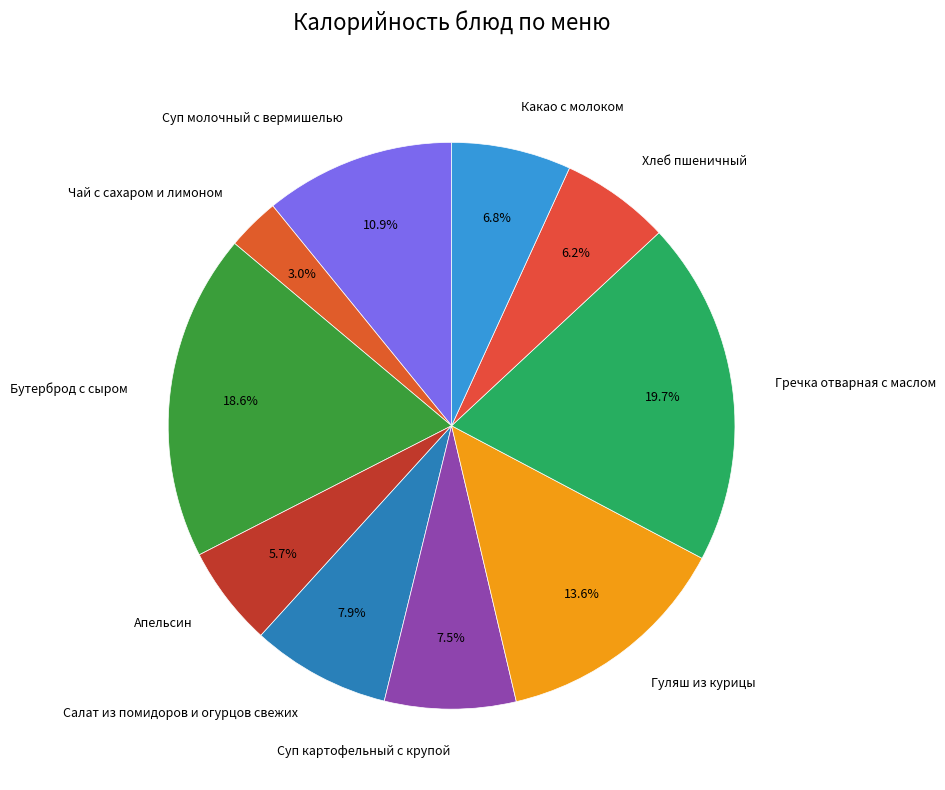

The Суп картофельный с крупой slice represents 1% of the pie. True or false?

False